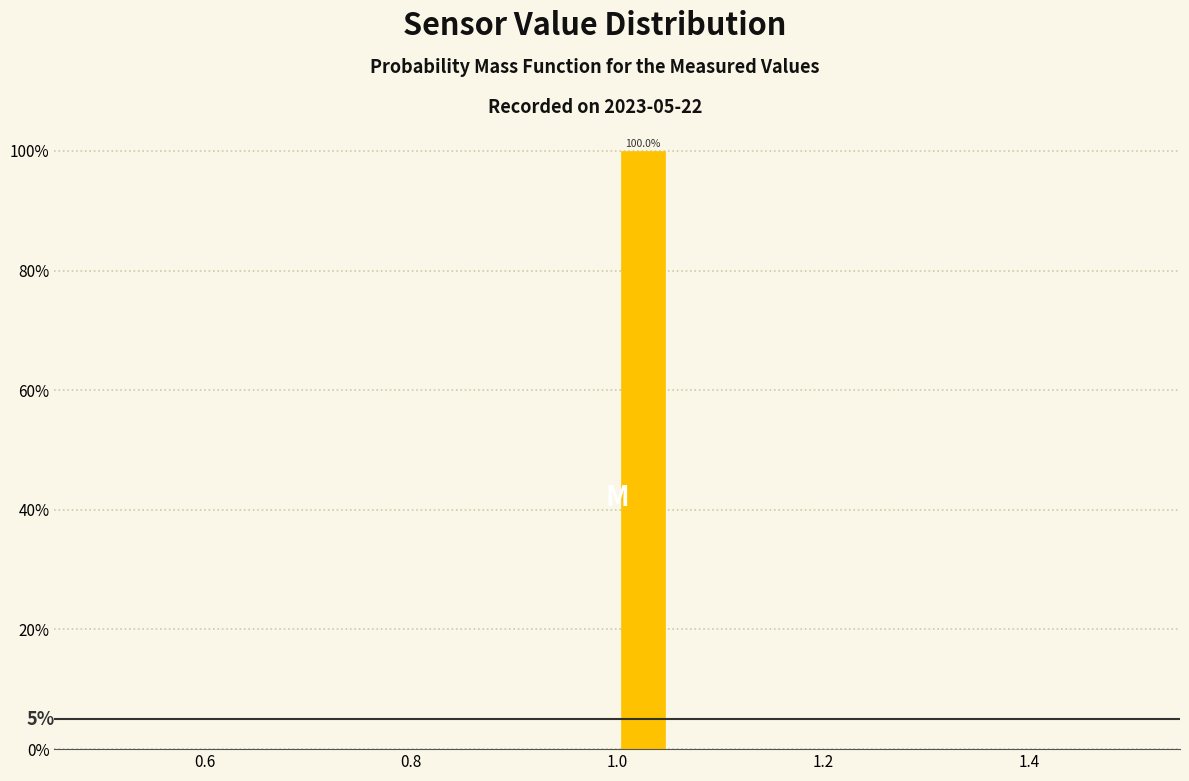

Around what value on the x-axis is the tallest bar? Give the approximate position of its centre, as read against the axis.

1.02